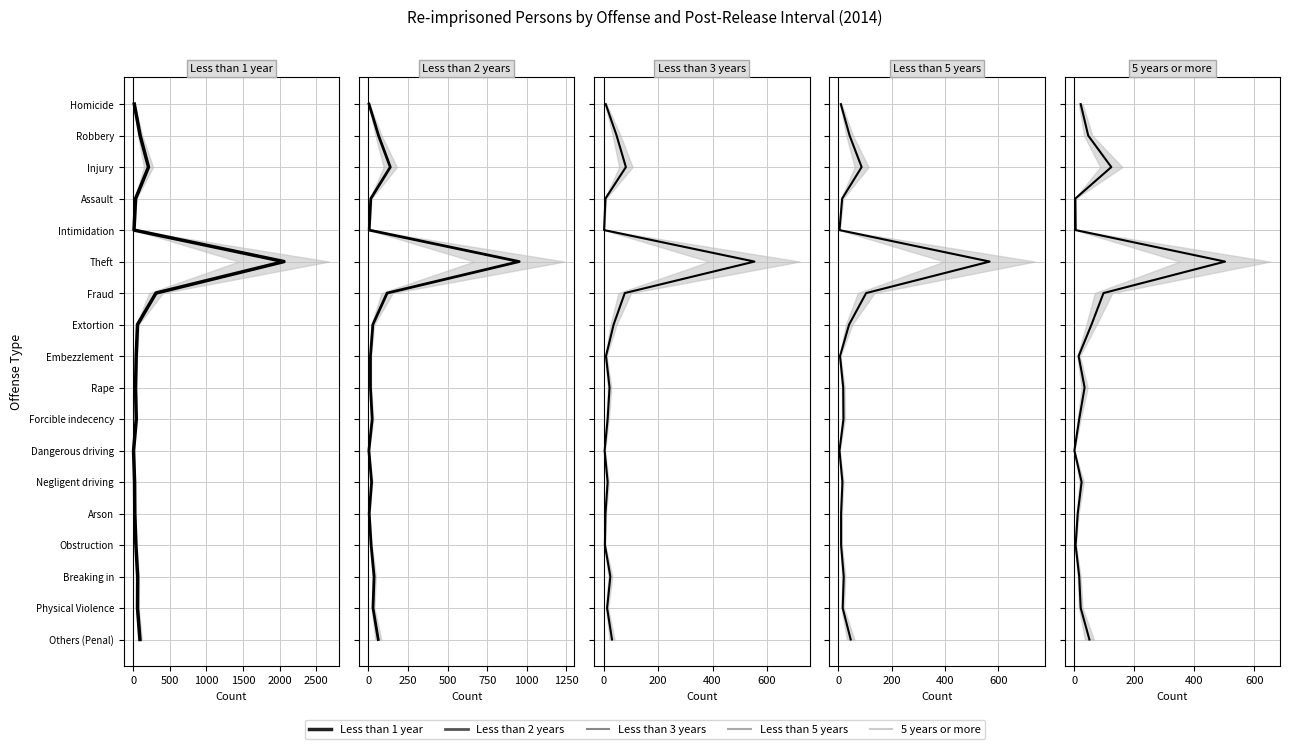

True or false: Less than 3 years and Less than 2 years cross at least once.

False